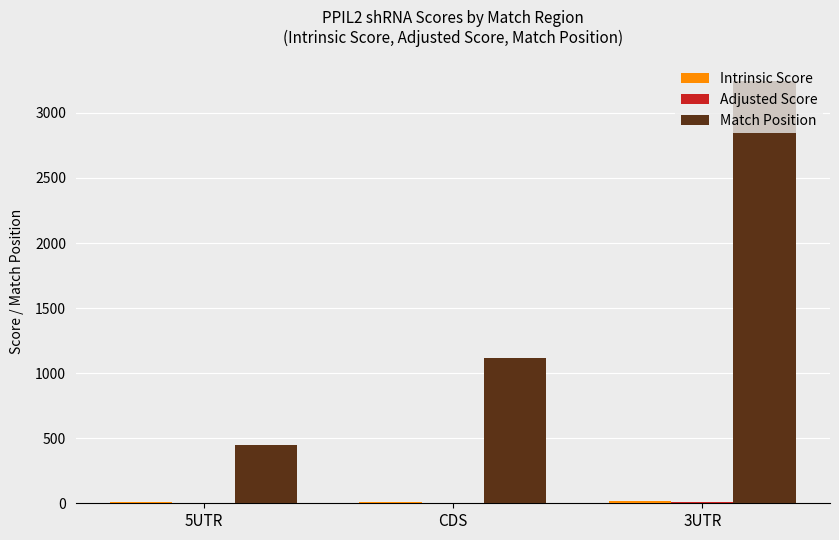

At which label is Match Position closest to 1846?

CDS